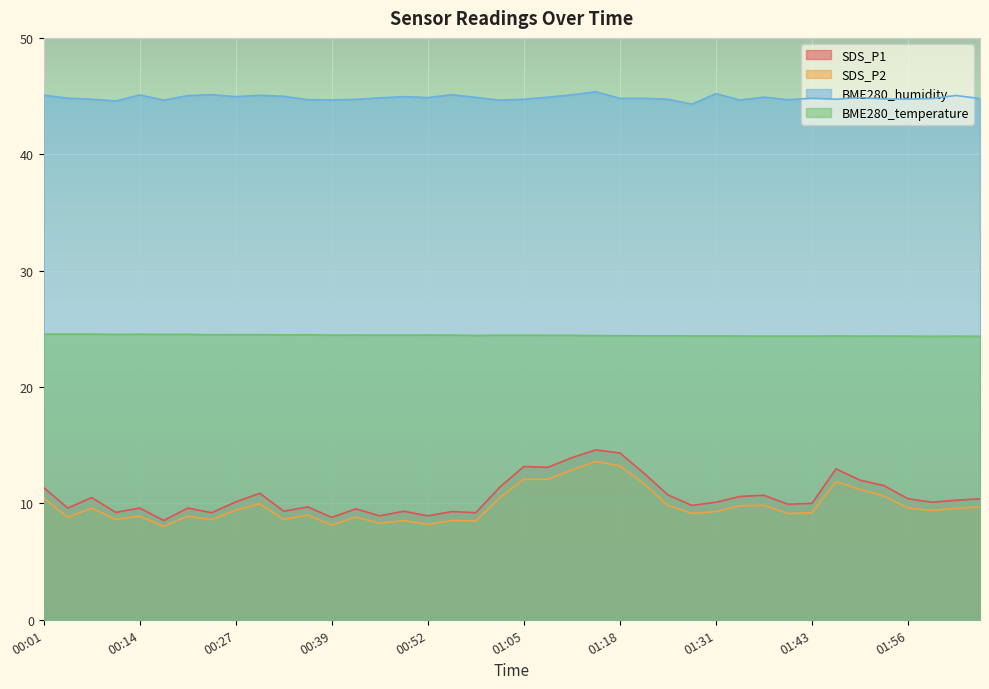

True or false: BME280_temperature has more than 0 interior local peaks.

True